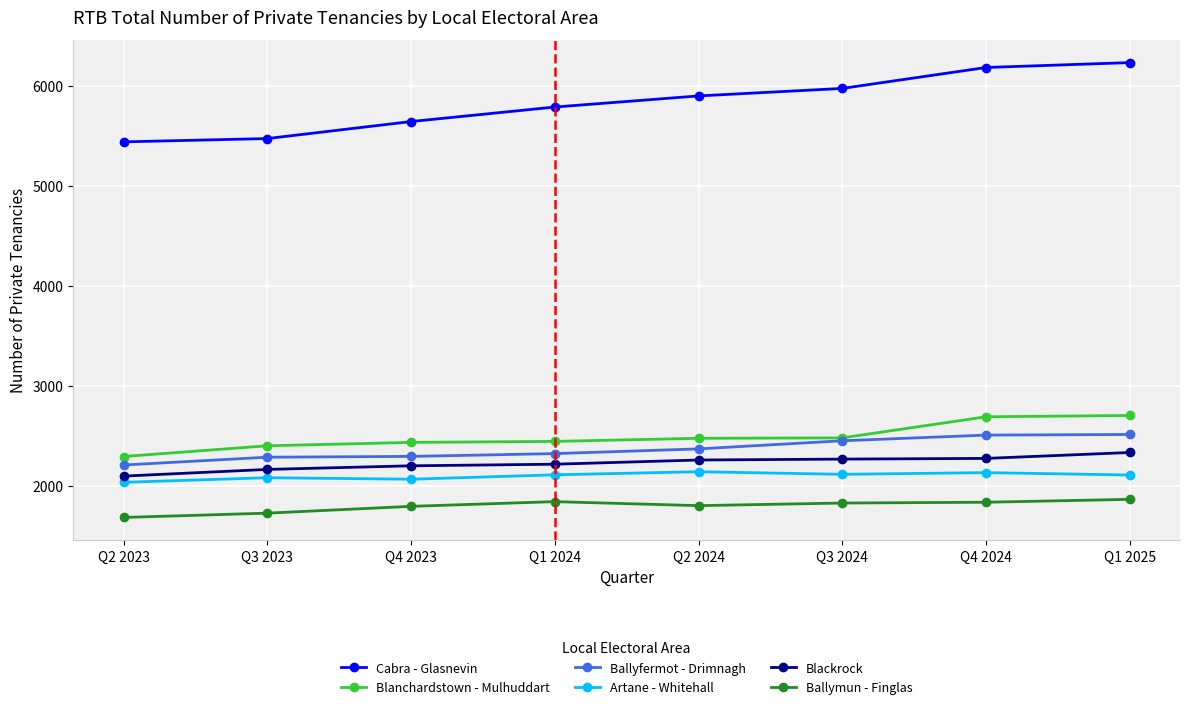

What is the difference between the highest and lowest values at Q1 2025?

4364